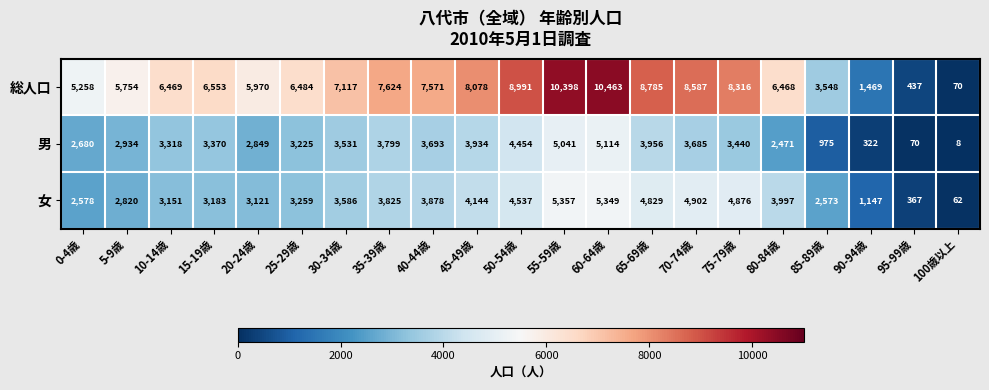

What is the difference between the highest and lowest values at 65-69歳?

4829